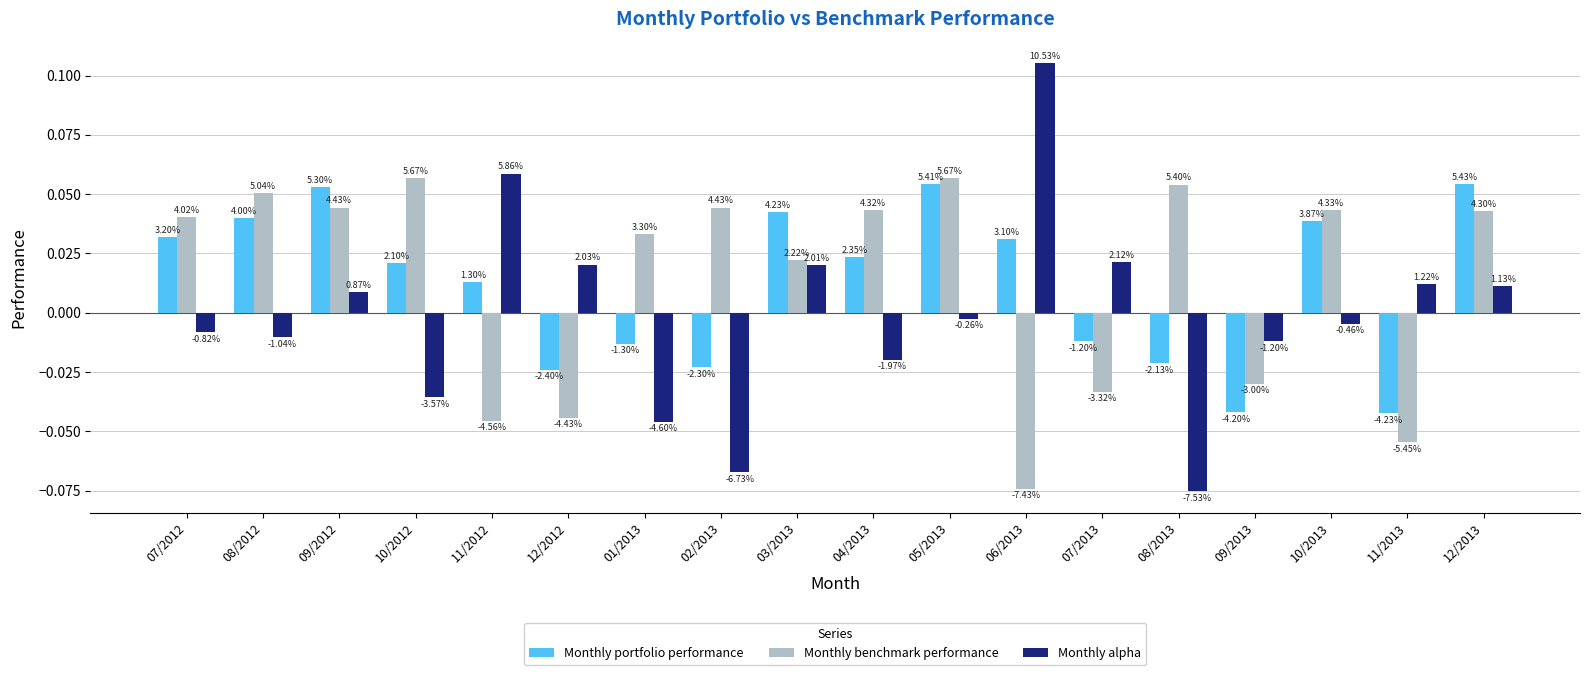

Are the bars horizontal?

No